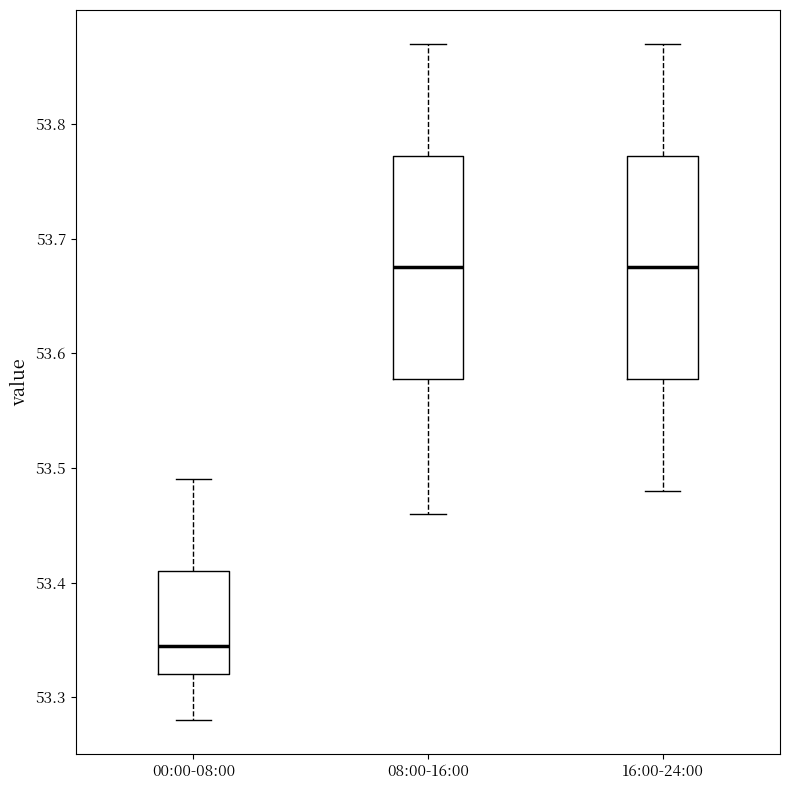

Reading left to right, transcribe this box plot: for each box, give where its median line is, the range the box spans, and where its two whiskers end, as read against the y-axis. The values are not printed on the chart, so give them approximately, as read against the axis.

00:00-08:00: median 53.35, box 53.32 to 53.41, whiskers 53.28 to 53.49
08:00-16:00: median 53.68, box 53.58 to 53.77, whiskers 53.46 to 53.87
16:00-24:00: median 53.68, box 53.58 to 53.77, whiskers 53.48 to 53.87